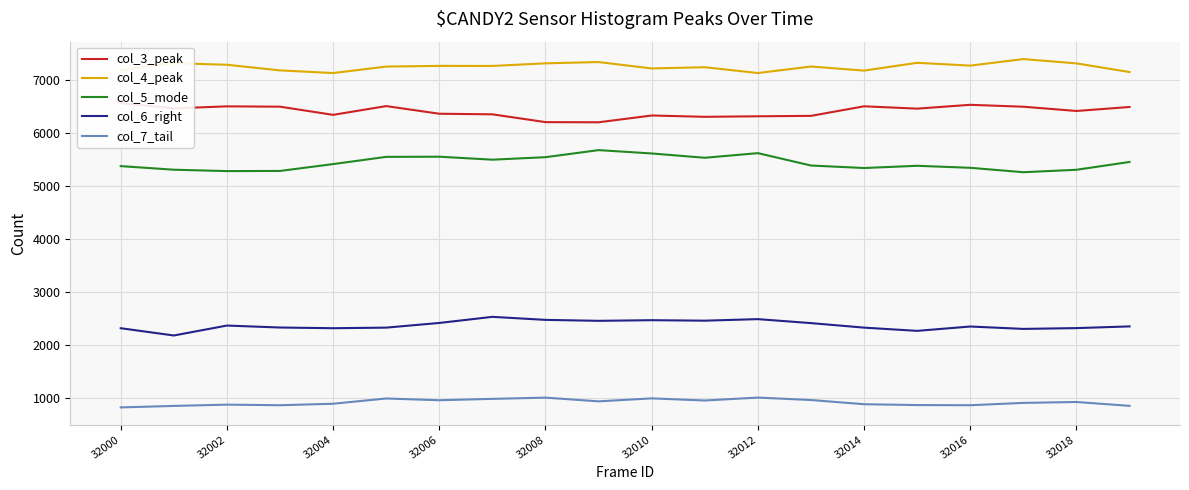

True or false: col_6_right and col_7_tail cross at least once.

False